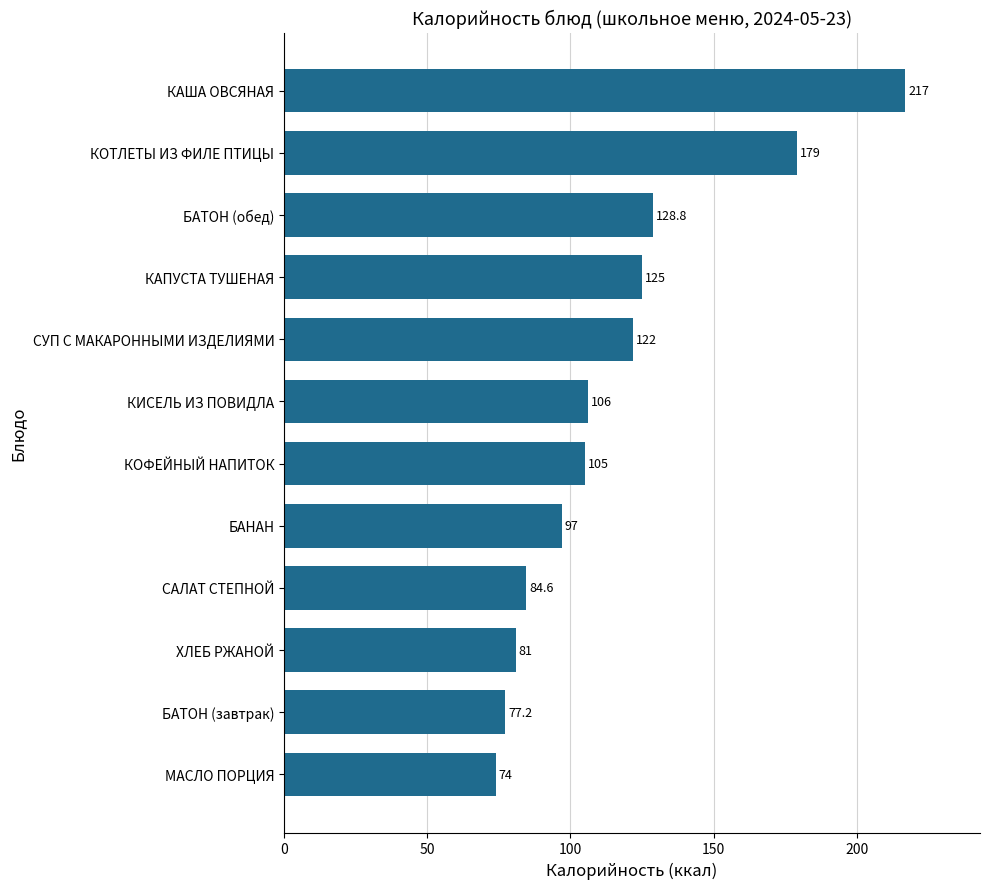

Does the chart contain stacked bars?

No